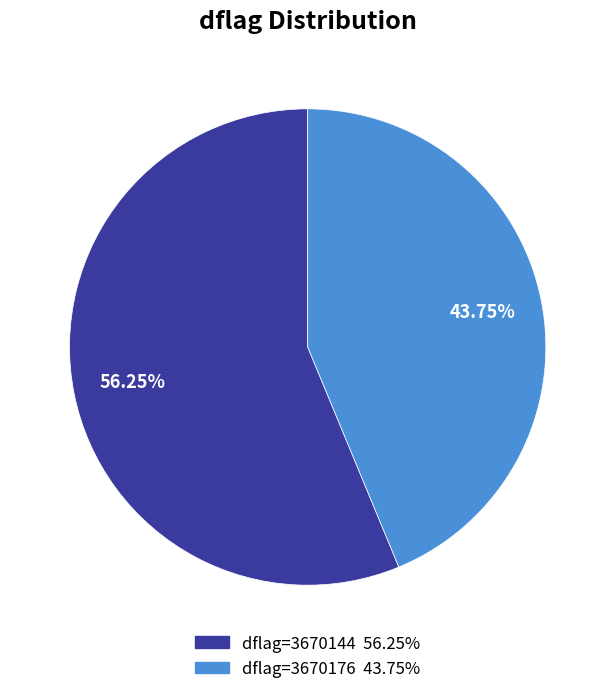

Does any single category account for the majority?

Yes